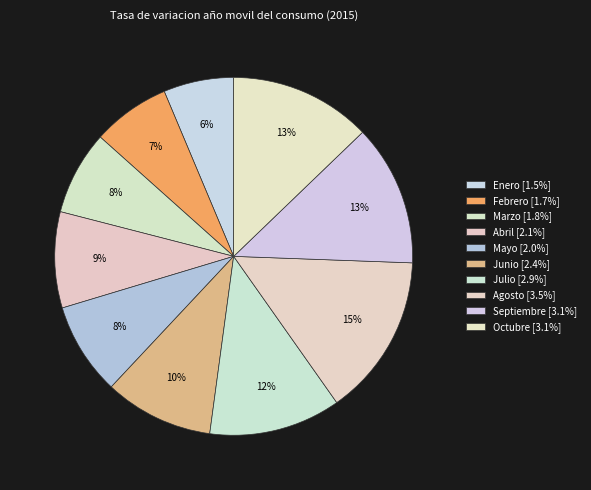

The Marzo slice represents 16% of the pie. True or false?

False